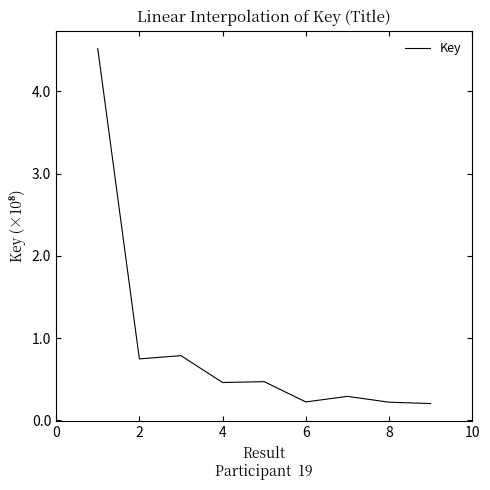

Does the chart have visible grid lines?

No